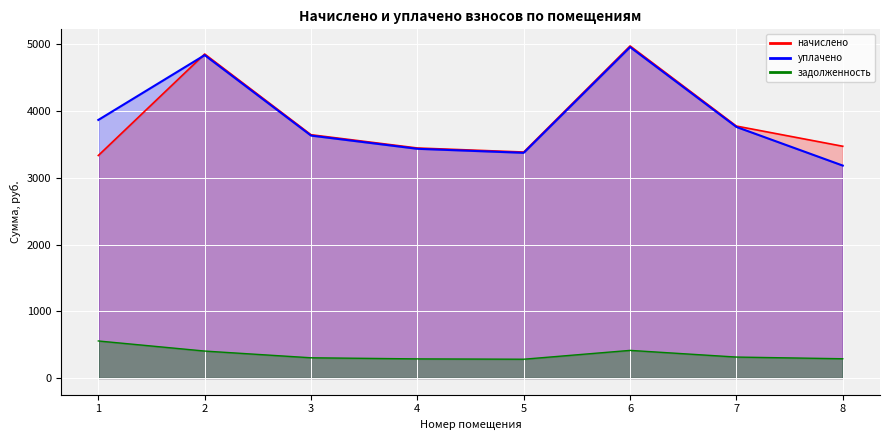

Reading right to left, transcribe all the data shown in this chart.

начислено: 3473.3	3775.7	4976.6	3386.9	3447.4	3646.1	4855.7	3335.0
уплачено: 3183.8	3762.6	4959.4	3375.1	3435.4	3633.4	4838.8	3867.7
задолженность: 289.4	314.6	414.7	282.2	287.3	303.8	404.6	555.8